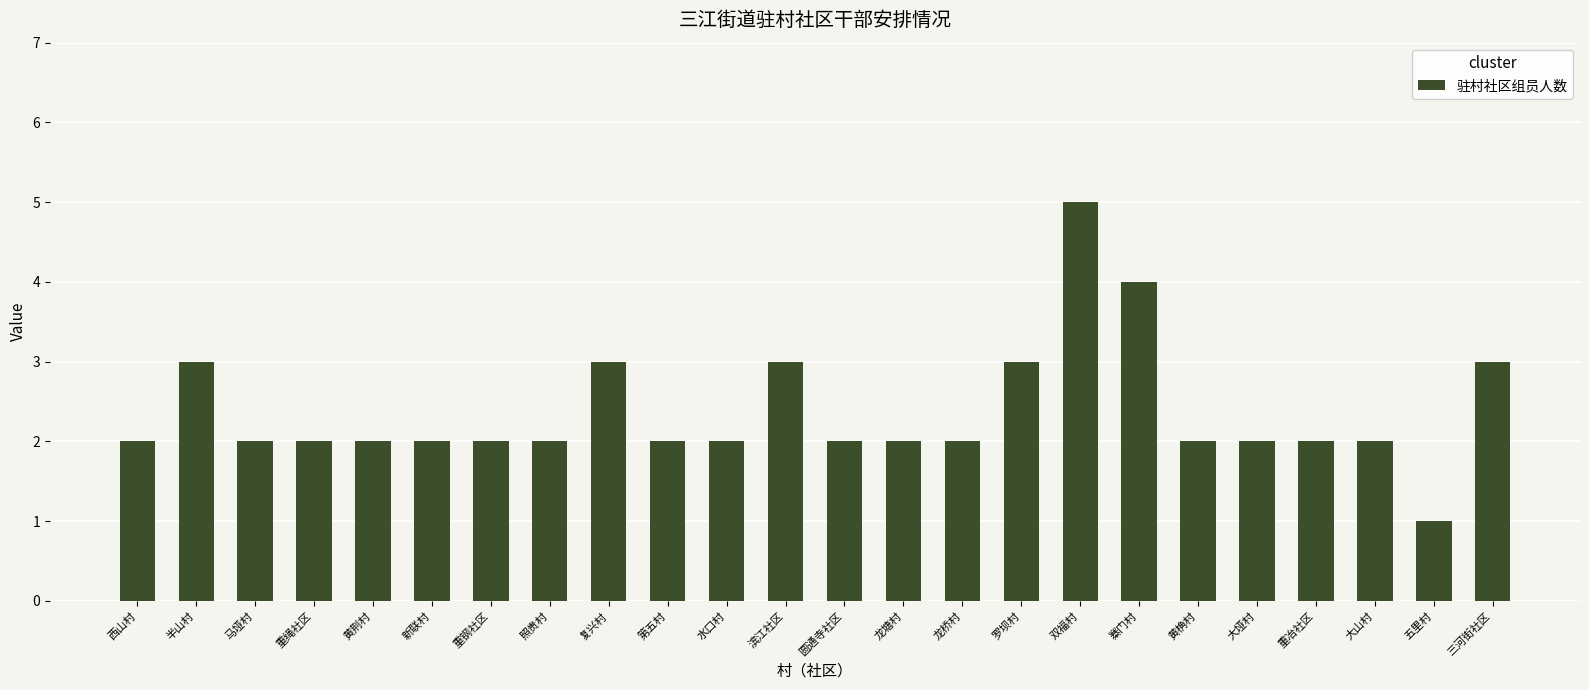

Approximately how many times larger is the value at 龙塘村 compared to 半山村?

0.7